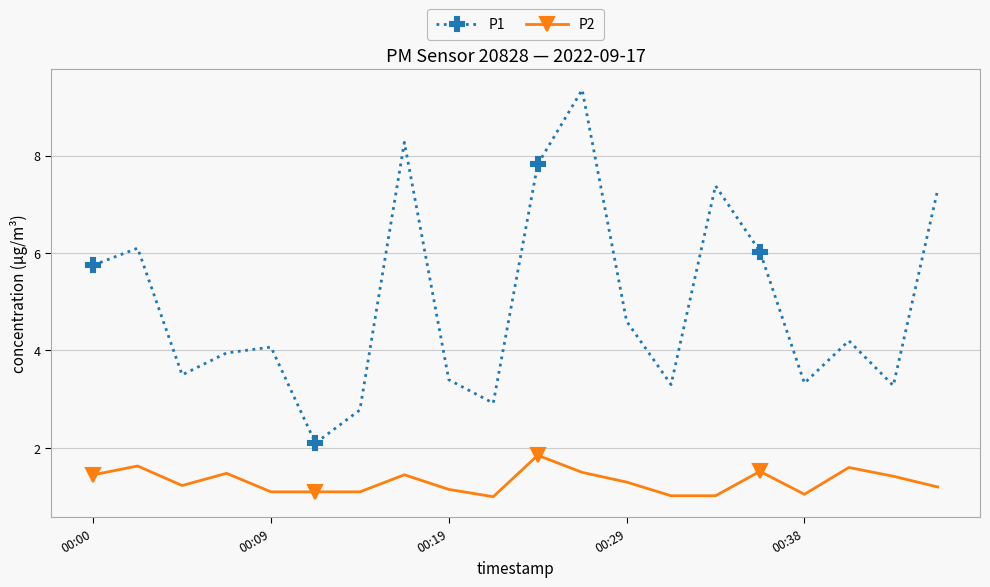

What is the highest value of the P2 series?

1.9